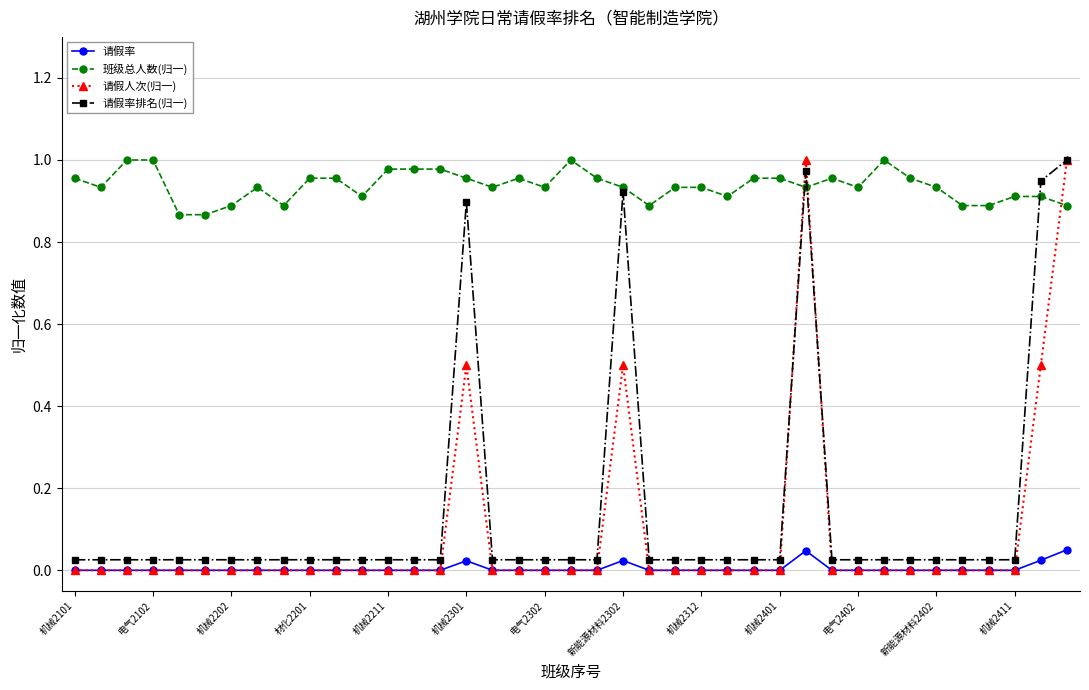

True or false: 请假人次(归一) and 班级总人数(归一) cross at least once.

True